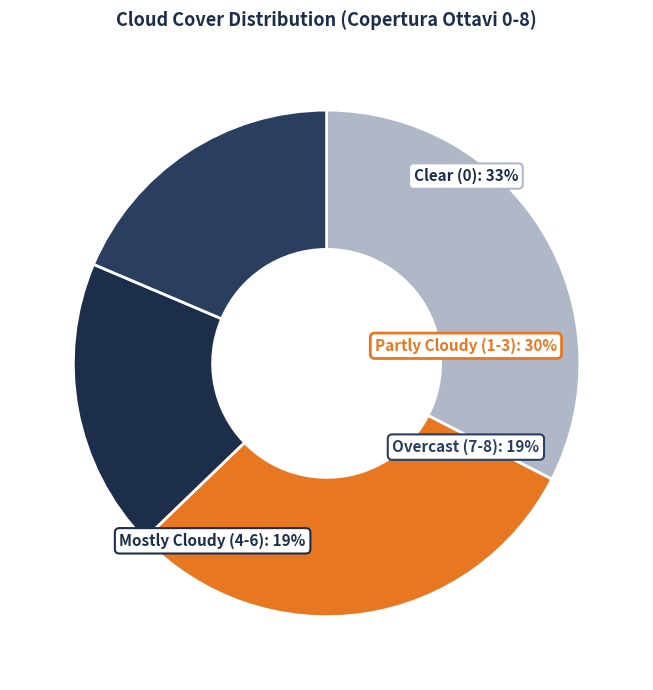

Is it true that 3 is 13% of the pie?

False